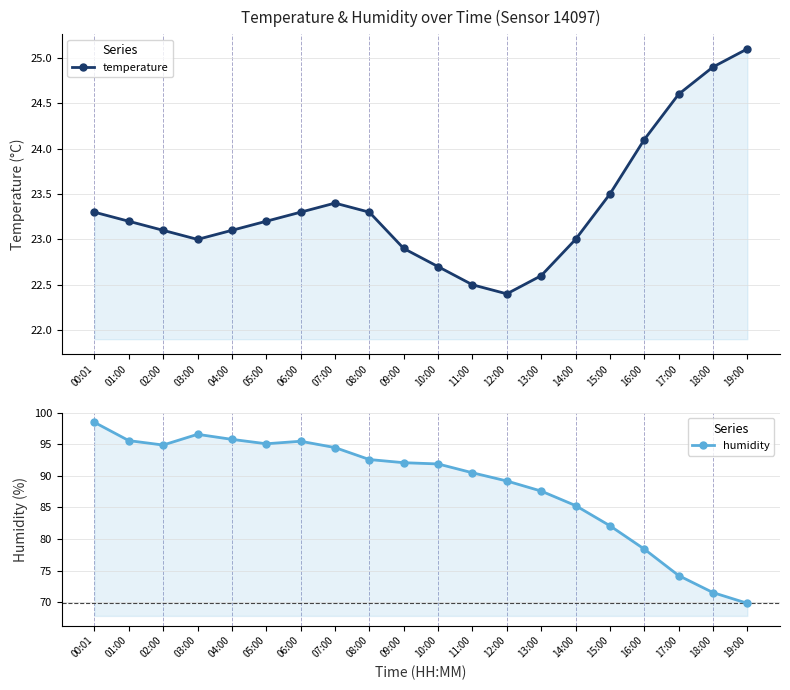

What is the value of the humidity point at the 20th from the left?

69.8